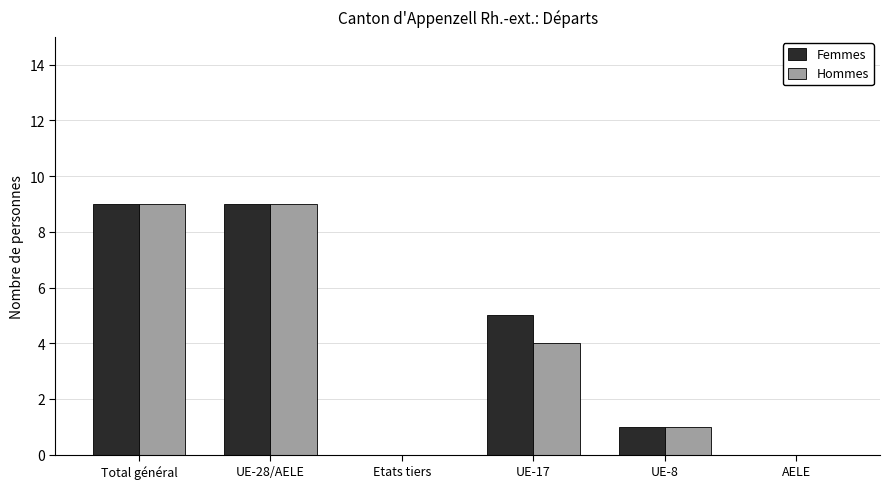

What value does the Hommes series have at Total général?

9